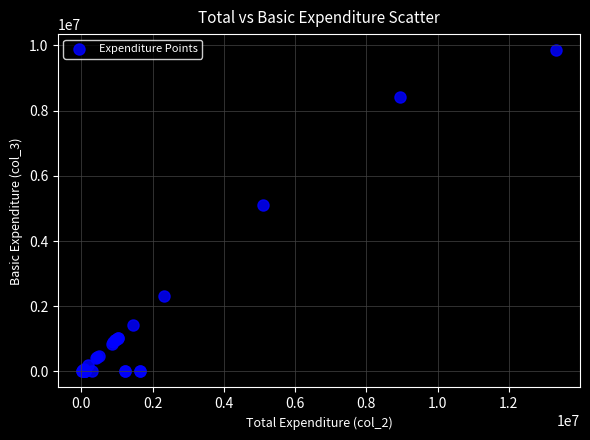

What Y value in the scatter plot is closest to 4926933?

5093822.3